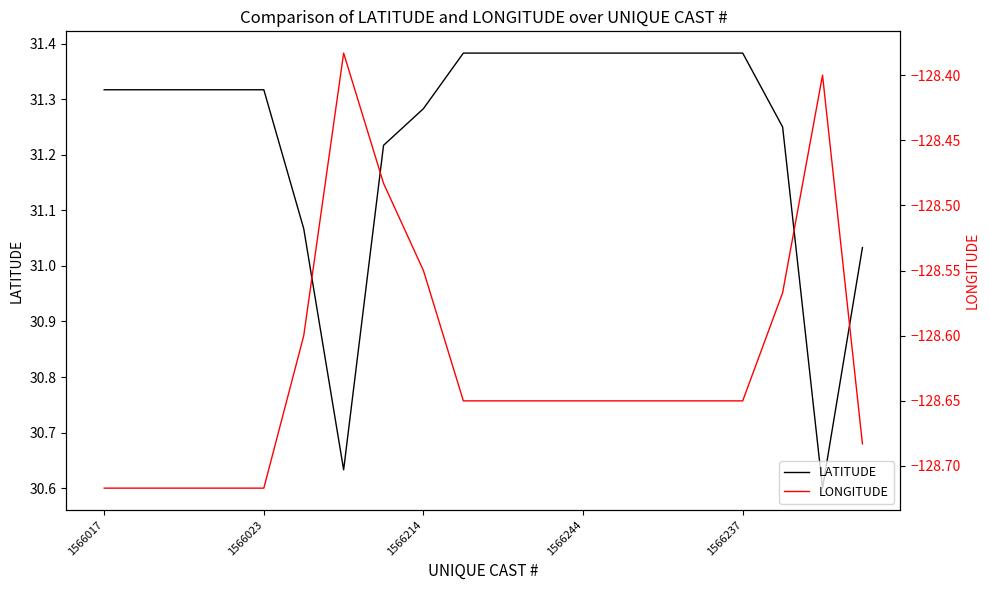

Is this an area chart (filled region under the line)?

No